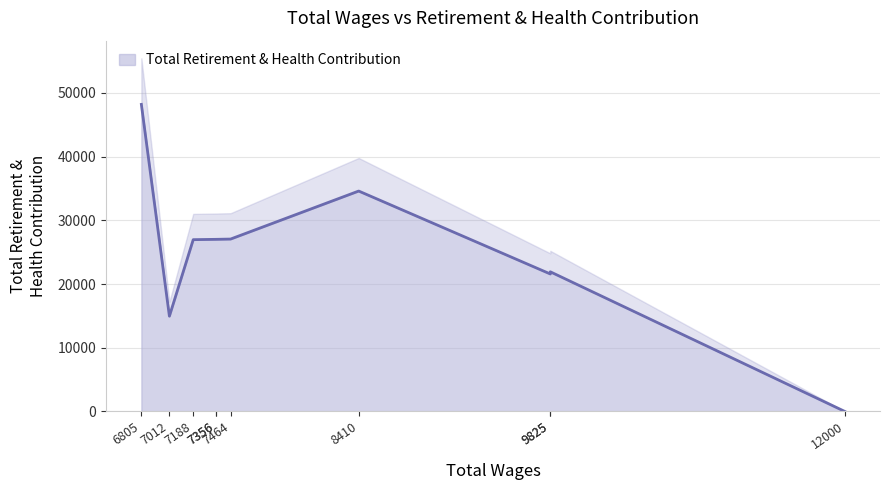

What is the difference between the maximum and minimum values?

48199